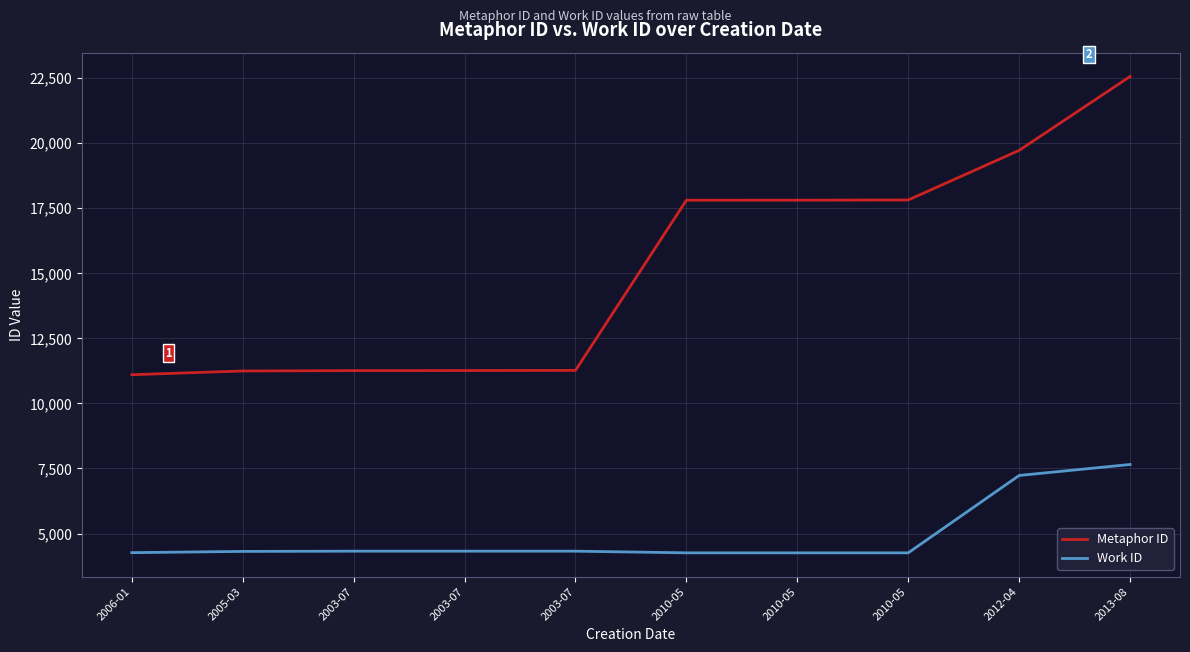

What is the total value across all series at 2010-05?

22068